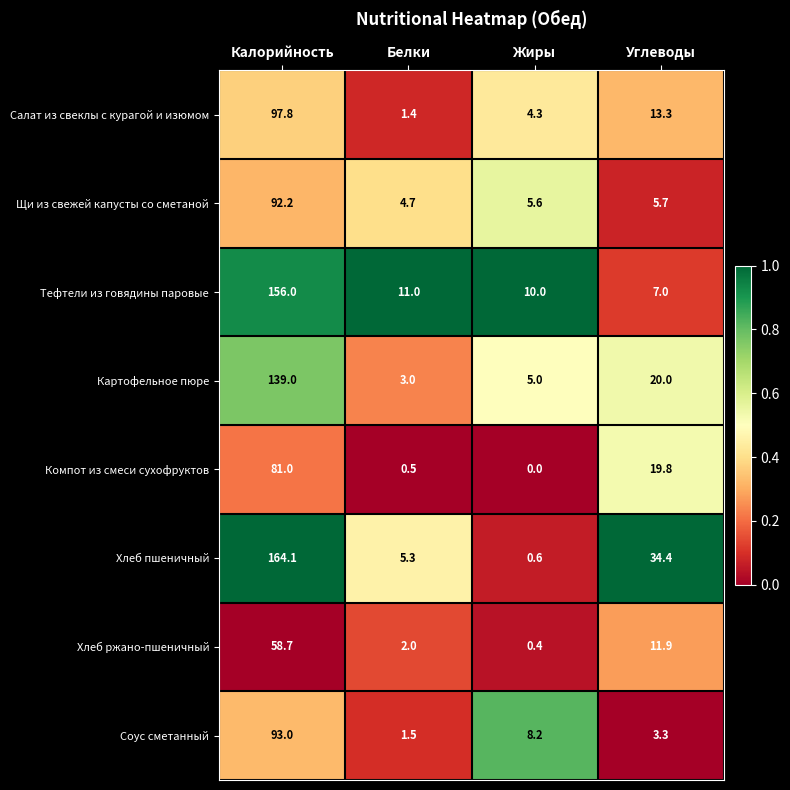

How many categories are shown in the chart?

4